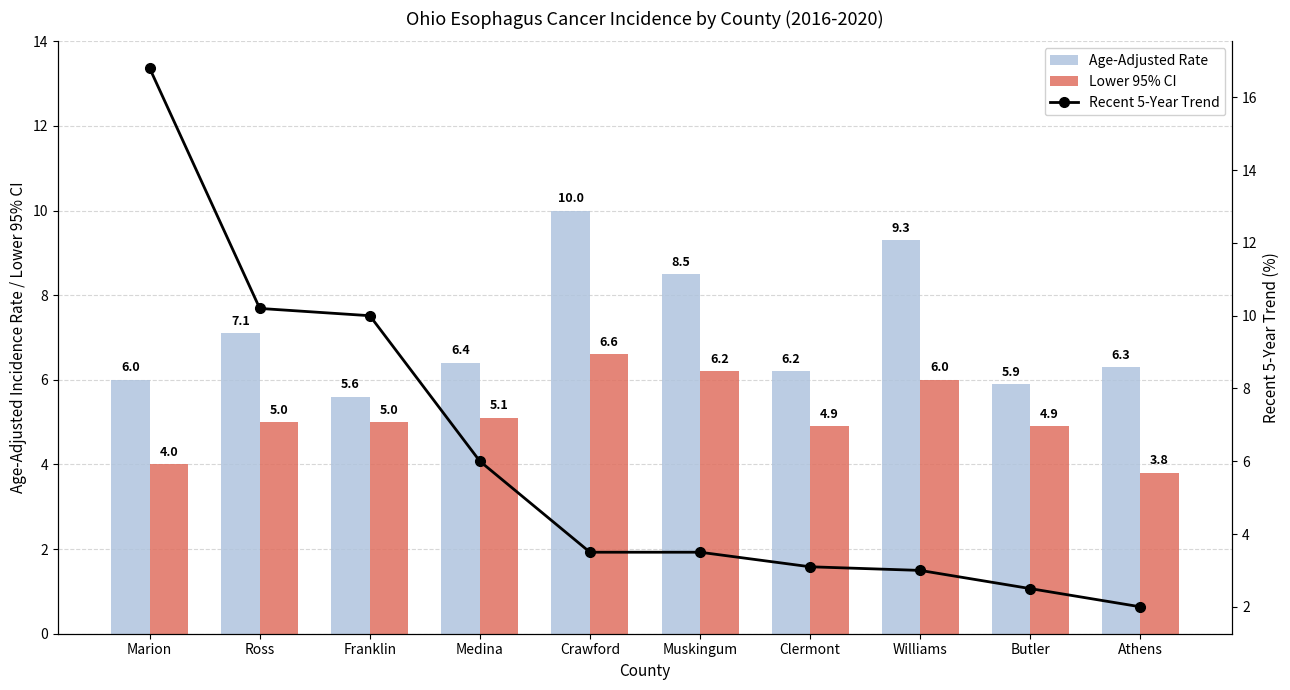

What is the average value of the Lower 95% CI series?

5.2